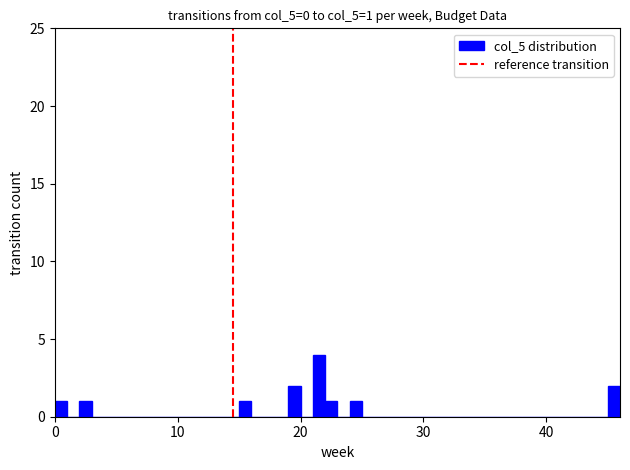

Read against the x-axis, roughly where is the centre of the tallest bar?

22